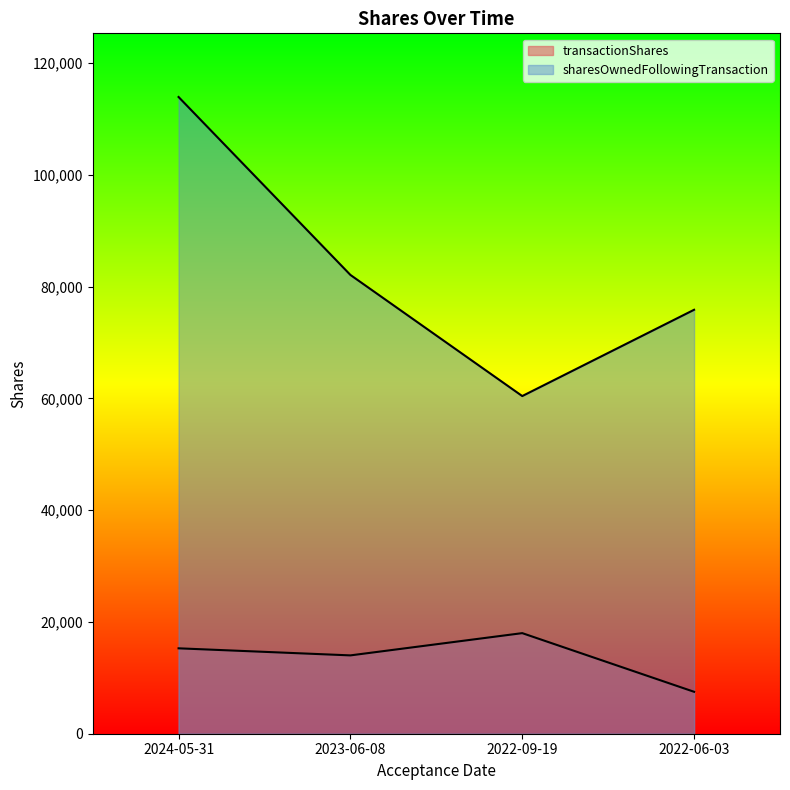

How many data points in transactionShares are above 15283?

1